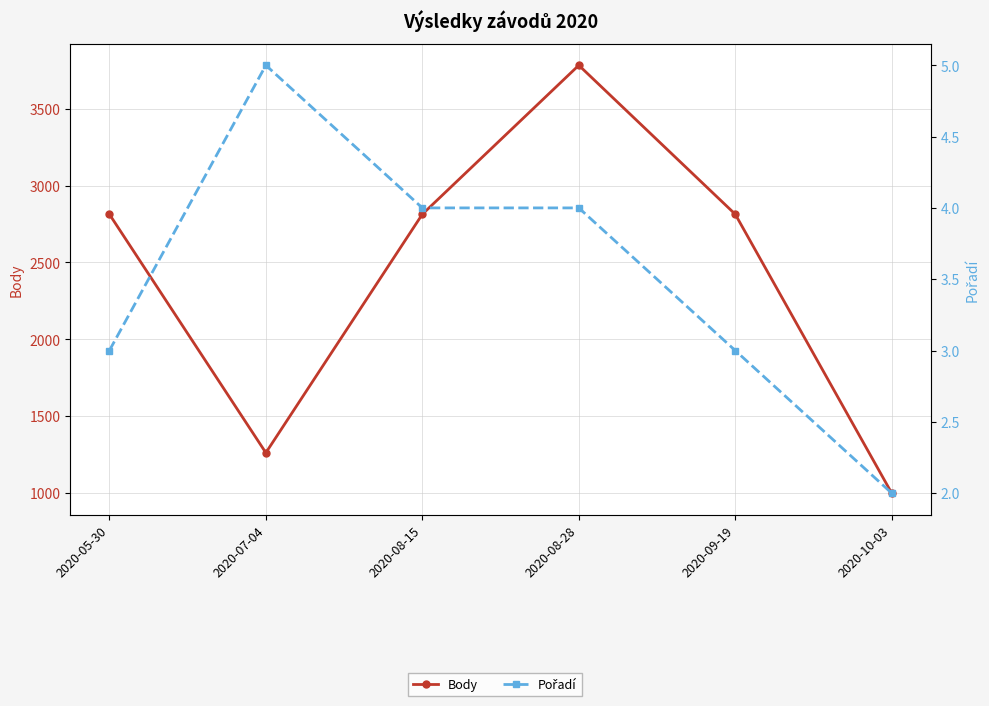

What are all the series names shown in the legend?

Body, Pořadí